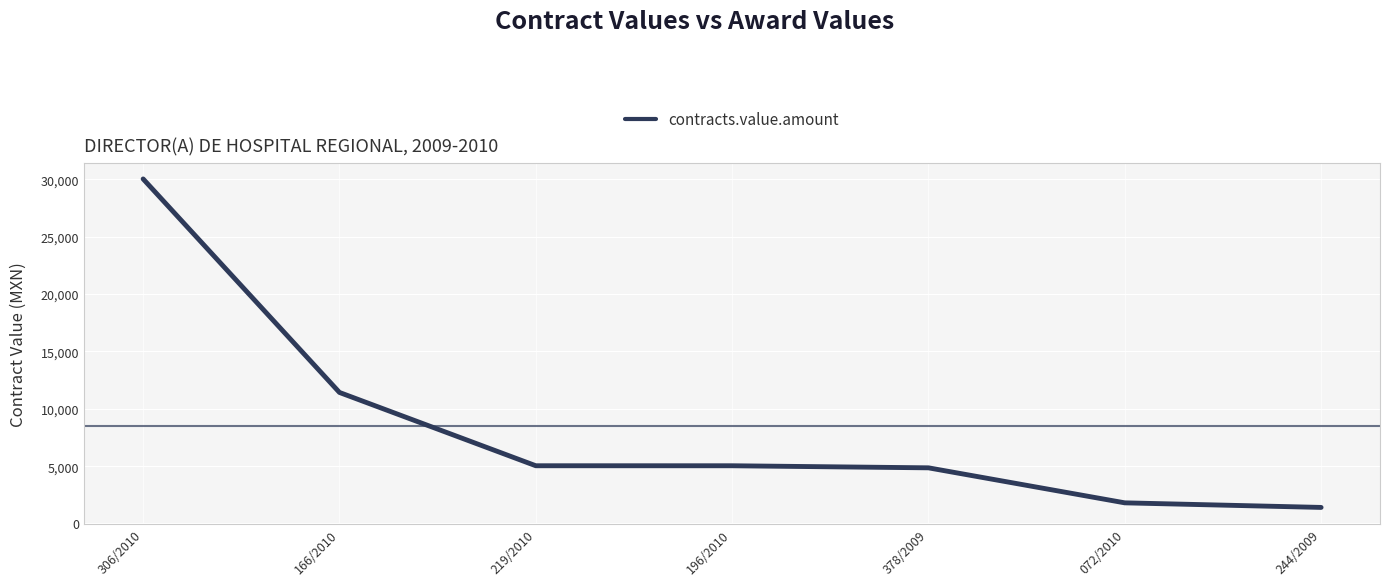

Which category has the lowest value across all series?

244/2009